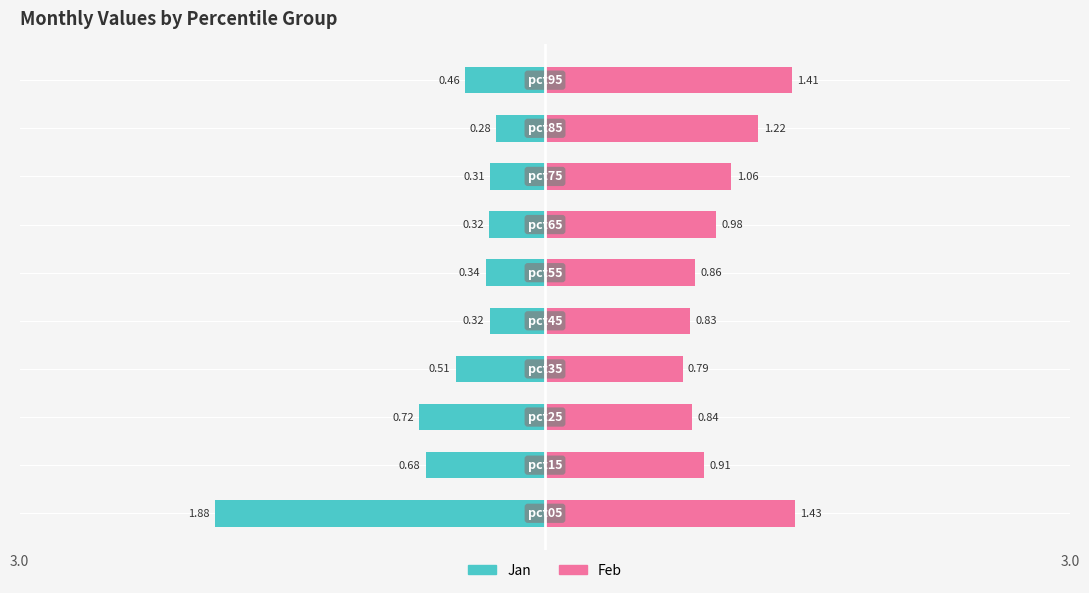

What are all the series names shown in the legend?

Jan, Feb